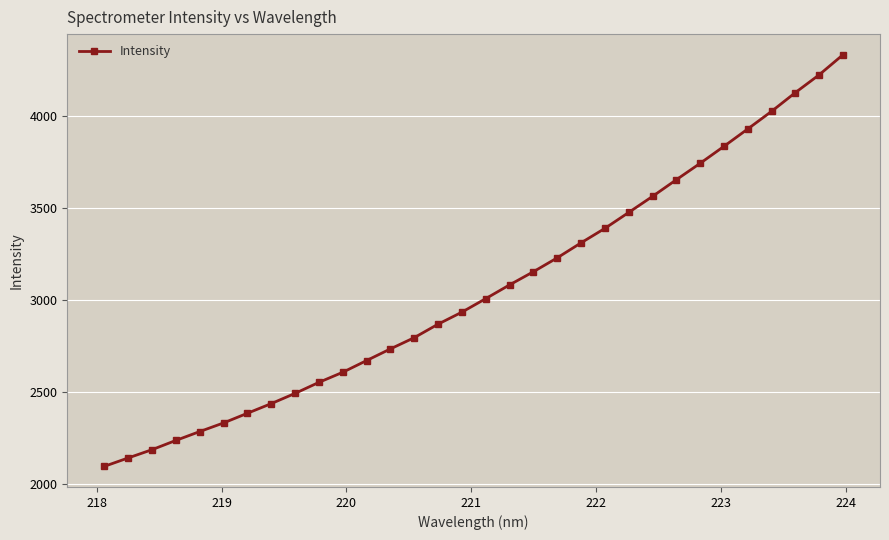

How many lines are shown in the chart?

1